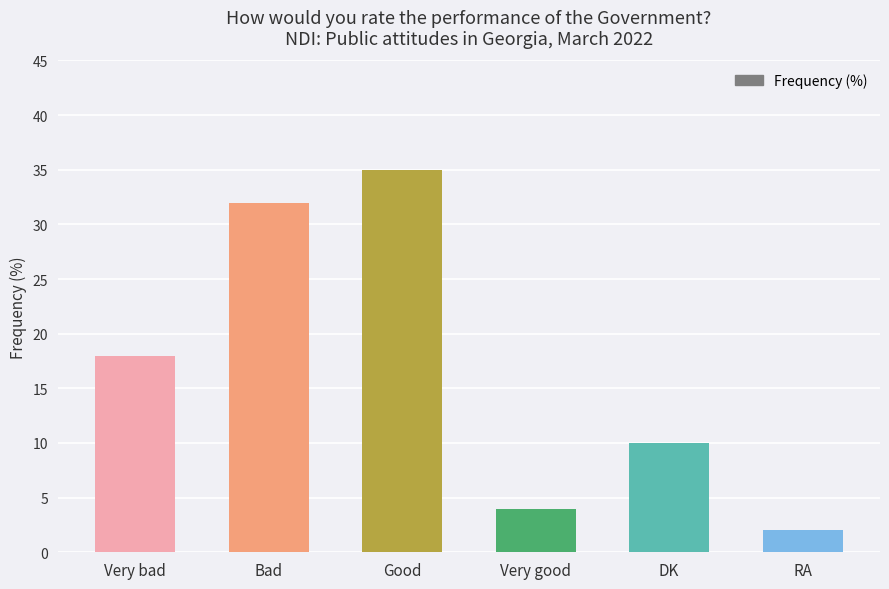

Reading right to left, what are all the values shown in this chart?

2	10	4	35	32	18